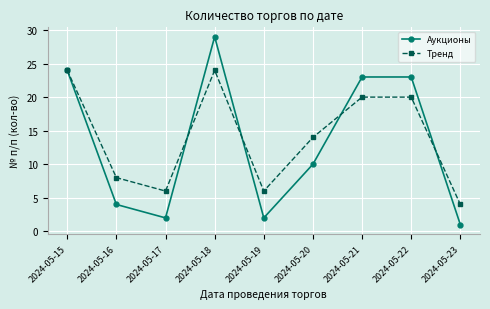

What is the value of the Аукционы point at the 7th from the left?

23